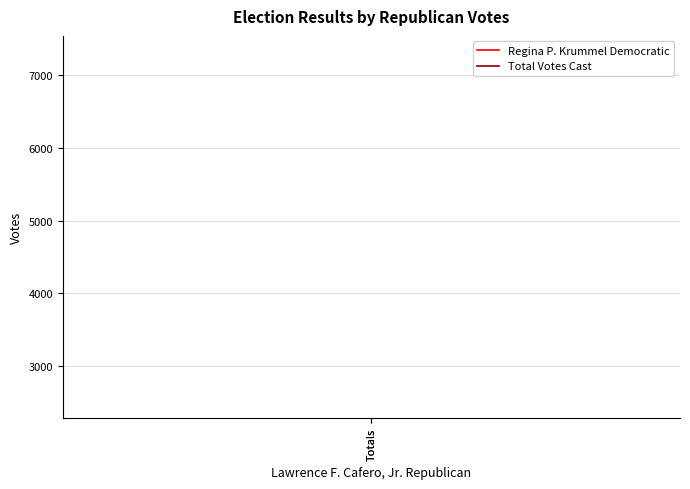

Is the value of Total Votes Cast at Totals greater than the value of Regina P. Krummel Democratic at Totals?

Yes